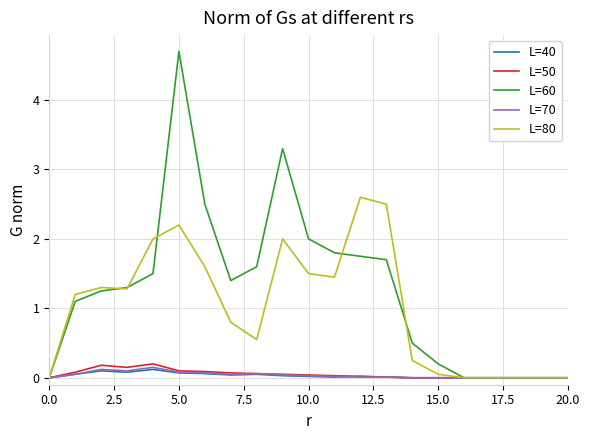

Which series has the largest total across all categories?

L=60